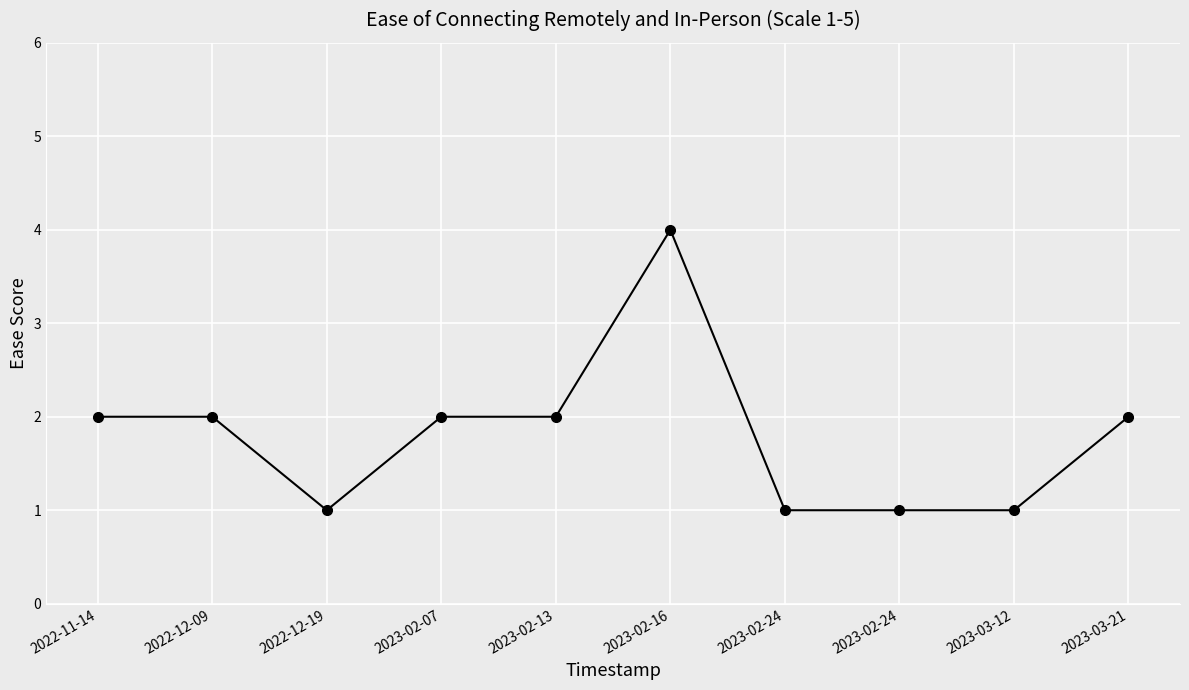

Is this an area chart (filled region under the line)?

No